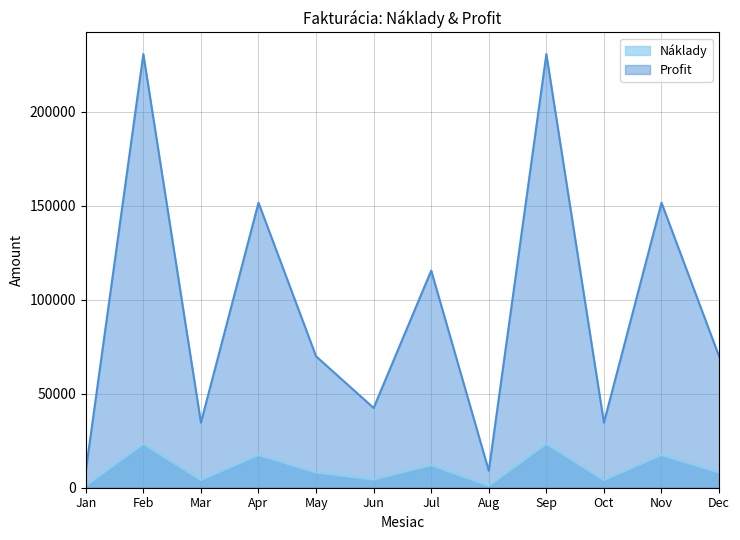

Is the value of Náklady at Jan greater than the value of Profit at Aug?

No